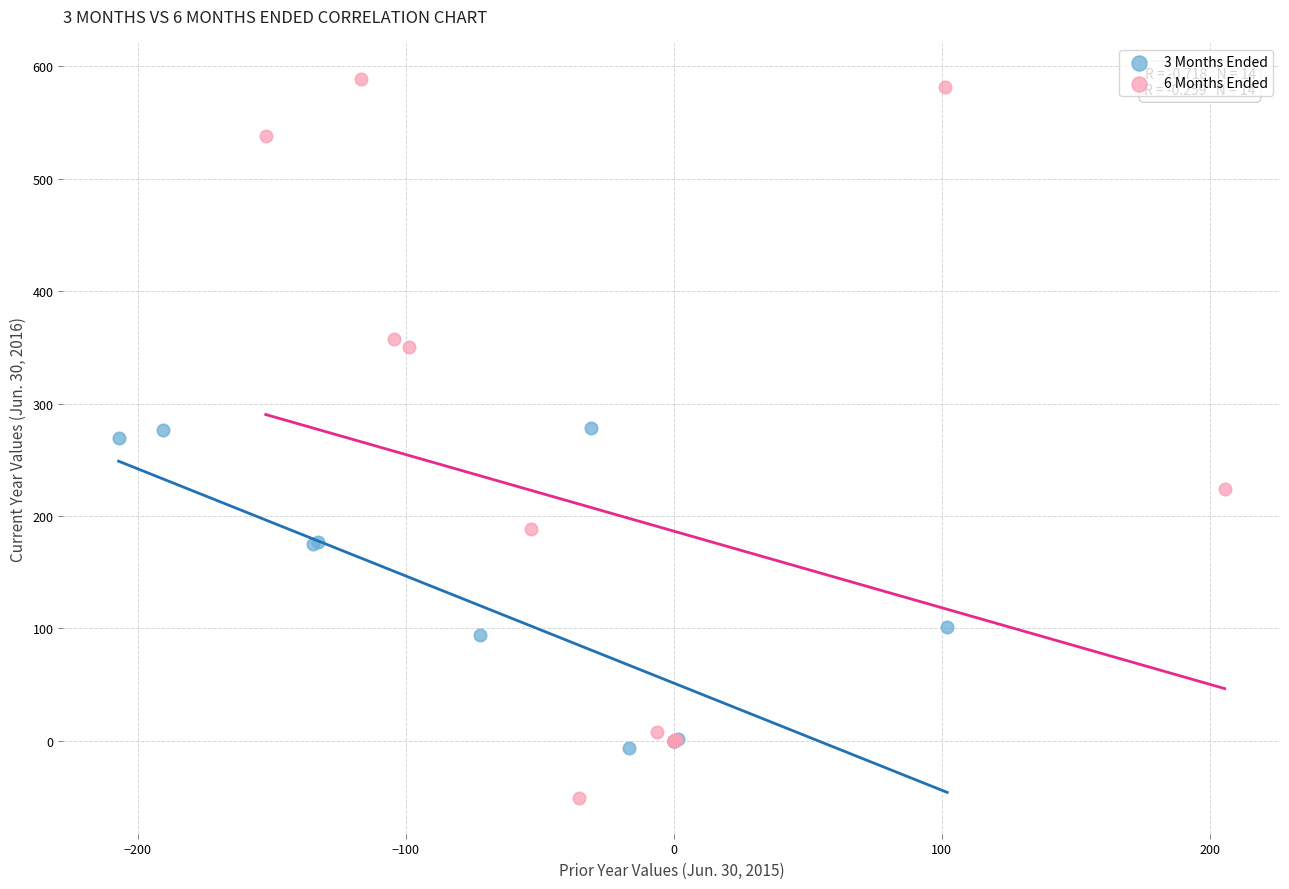

Which series has the widest spread of Y values?

6 Months Ended